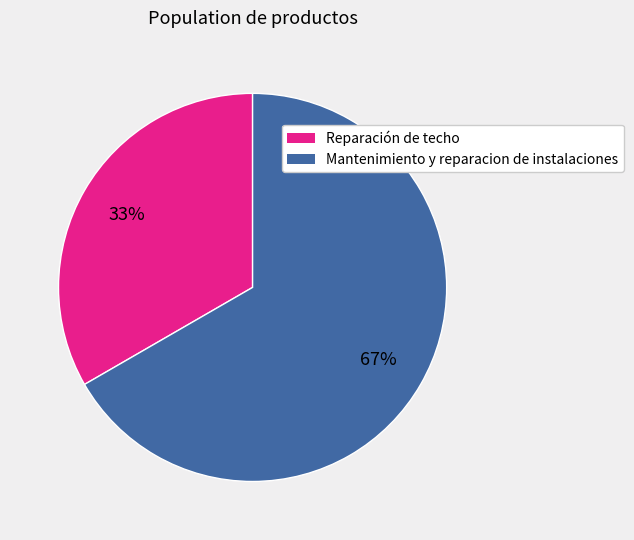

To the nearest percent, what percentage of the pie is Mantenimiento y reparacion de instalaciones?

67%